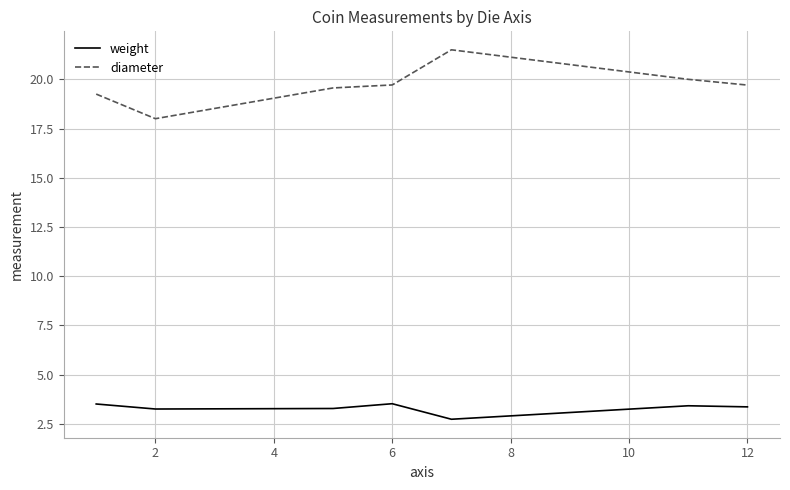

Which series has the largest range (max minus min)?

diameter